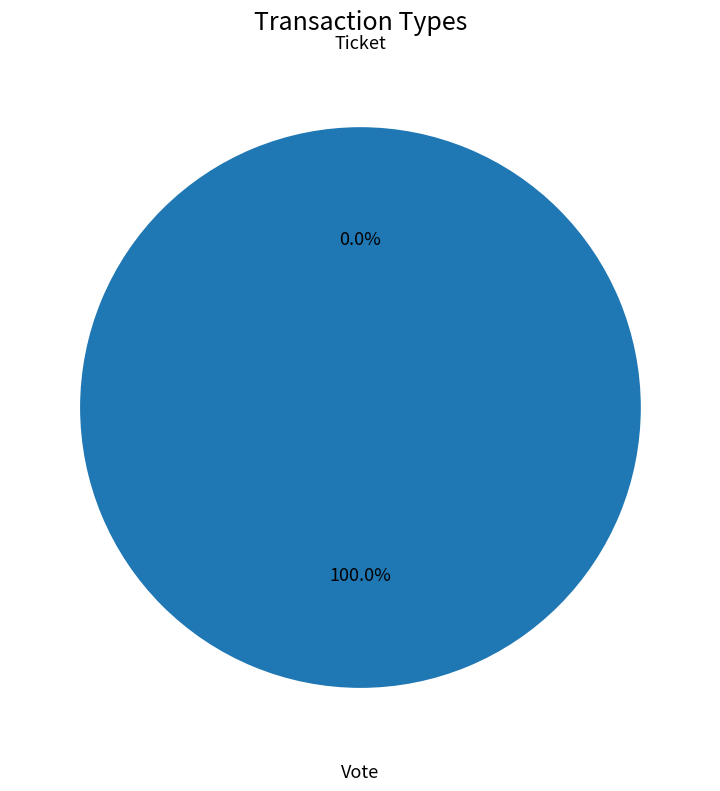

The Vote slice represents 100% of the pie. True or false?

True